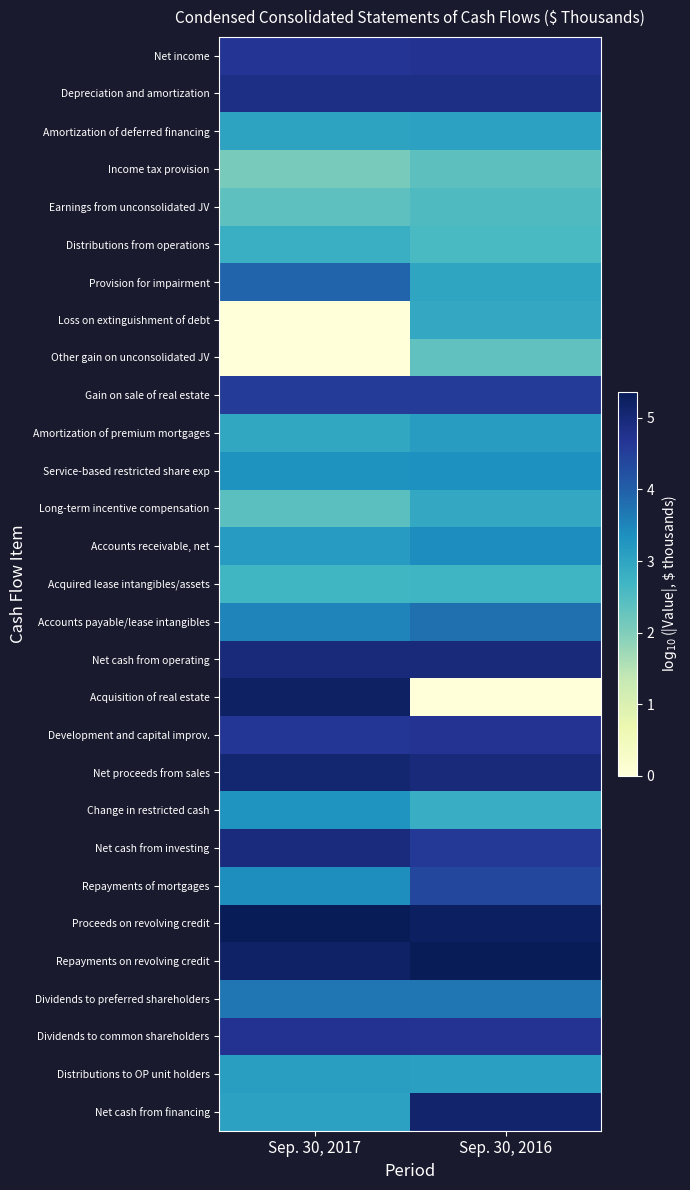

Reading left to right, transcribe all the data shown in this chart.

Net income: Sep. 30, 2017=4.7	Sep. 30, 2016=4.7
Depreciation and amortization: Sep. 30, 2017=4.8	Sep. 30, 2016=4.8
Amortization of deferred financing: Sep. 30, 2017=3.0	Sep. 30, 2016=3.0
Income tax provision: Sep. 30, 2017=2.1	Sep. 30, 2016=2.4
Earnings from unconsolidated JV: Sep. 30, 2017=2.3	Sep. 30, 2016=2.5
Distributions from operations: Sep. 30, 2017=2.8	Sep. 30, 2016=2.6
Provision for impairment: Sep. 30, 2017=3.9	Sep. 30, 2016=3.0
Loss on extinguishment of debt: Sep. 30, 2017=0.0	Sep. 30, 2016=2.9
Other gain on unconsolidated JV: Sep. 30, 2017=0.0	Sep. 30, 2016=2.3
Gain on sale of real estate: Sep. 30, 2017=4.6	Sep. 30, 2016=4.6
Amortization of premium mortgages: Sep. 30, 2017=2.9	Sep. 30, 2016=3.1
Service-based restricted share exp: Sep. 30, 2017=3.3	Sep. 30, 2016=3.3
Long-term incentive compensation: Sep. 30, 2017=2.4	Sep. 30, 2016=2.9
Accounts receivable, net: Sep. 30, 2017=3.2	Sep. 30, 2016=3.4
Acquired lease intangibles/assets: Sep. 30, 2017=2.7	Sep. 30, 2016=2.7
Accounts payable/lease intangibles: Sep. 30, 2017=3.5	Sep. 30, 2016=3.8
Net cash from operating: Sep. 30, 2017=4.9	Sep. 30, 2016=5.0
Acquisition of real estate: Sep. 30, 2017=5.2	Sep. 30, 2016=0.0
Development and capital improv.: Sep. 30, 2017=4.6	Sep. 30, 2016=4.7
Net proceeds from sales: Sep. 30, 2017=5.1	Sep. 30, 2016=4.9
Change in restricted cash: Sep. 30, 2017=3.3	Sep. 30, 2016=2.8
Net cash from investing: Sep. 30, 2017=4.9	Sep. 30, 2016=4.6
Repayments of mortgages: Sep. 30, 2017=3.4	Sep. 30, 2016=4.4
Proceeds on revolving credit: Sep. 30, 2017=5.4	Sep. 30, 2016=5.3
Repayments on revolving credit: Sep. 30, 2017=5.2	Sep. 30, 2016=5.4
Dividends to preferred shareholders: Sep. 30, 2017=3.7	Sep. 30, 2016=3.7
Dividends to common shareholders: Sep. 30, 2017=4.7	Sep. 30, 2016=4.7
Distributions to OP unit holders: Sep. 30, 2017=3.1	Sep. 30, 2016=3.1
Net cash from financing: Sep. 30, 2017=3.0	Sep. 30, 2016=5.1